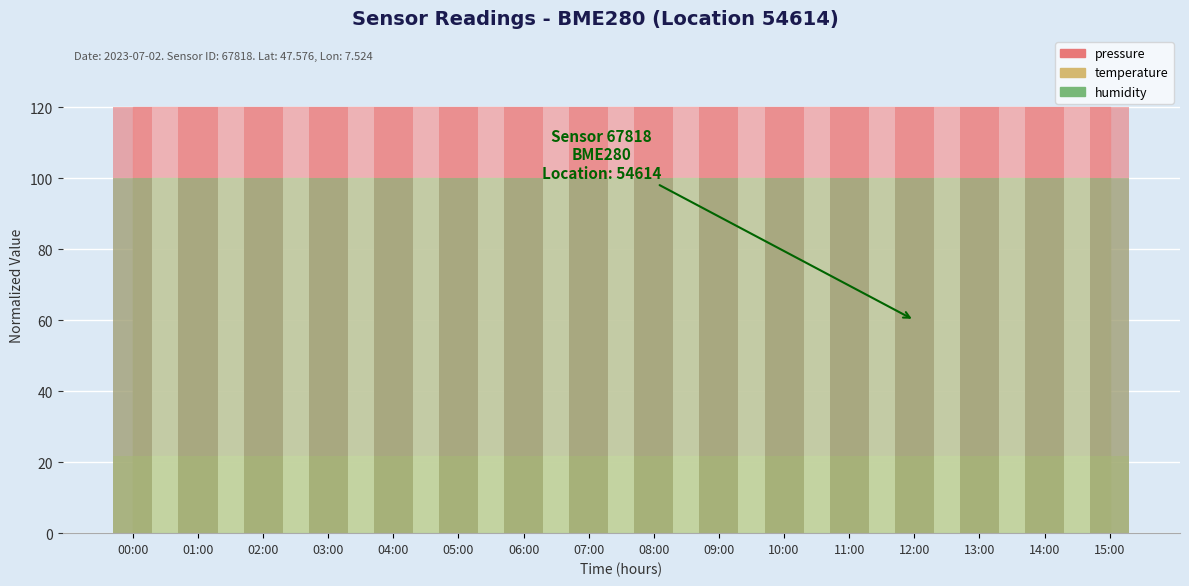

Reading left to right, what are all the values shown in this chart?

pressure (bar): 120.0	120.0	120.0	120.0	120.0	120.0	120.0	120.0	120.0	120.0	120.0	120.0	120.0	120.0	120.0	120.0
temperature (bar): 21.8	21.8	21.8	21.8	21.8	21.8	21.8	21.8	21.8	21.8	21.8	21.8	21.8	21.8	21.8	21.8
humidity (bar): 100.0	100.0	100.0	100.0	100.0	100.0	100.0	100.0	100.0	100.0	100.0	100.0	100.0	100.0	100.0	100.0